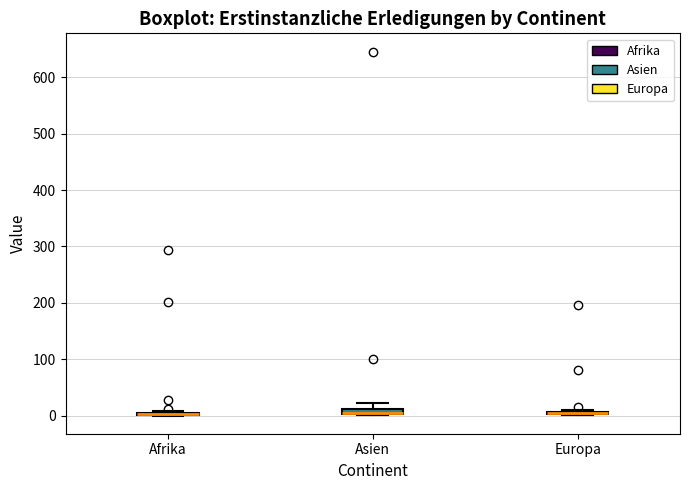

Where is the lower edge of the box for Asien on the y-axis? The values are not printed on the chart, so give them approximately, as read against the axis.

0